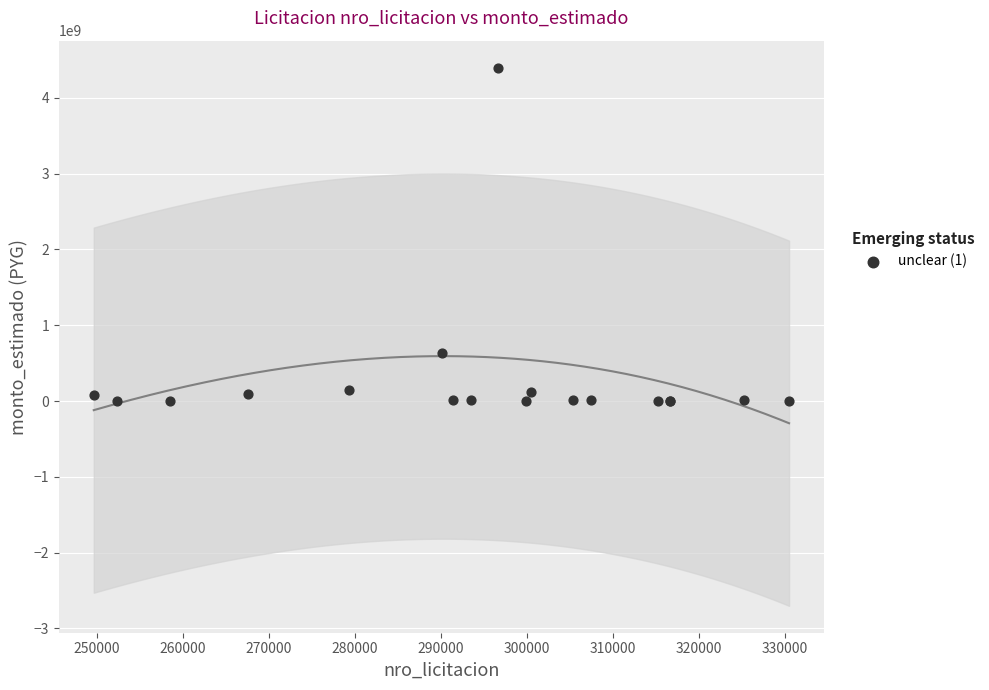

What Y value in the scatter plot is closest to 2200007250?

633098502